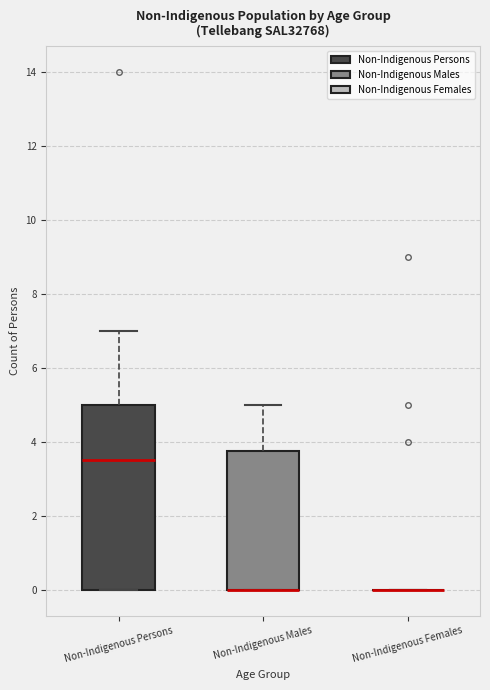

Which box is the tallest, from its lower edge to its upper edge?

Non-Indigenous Persons